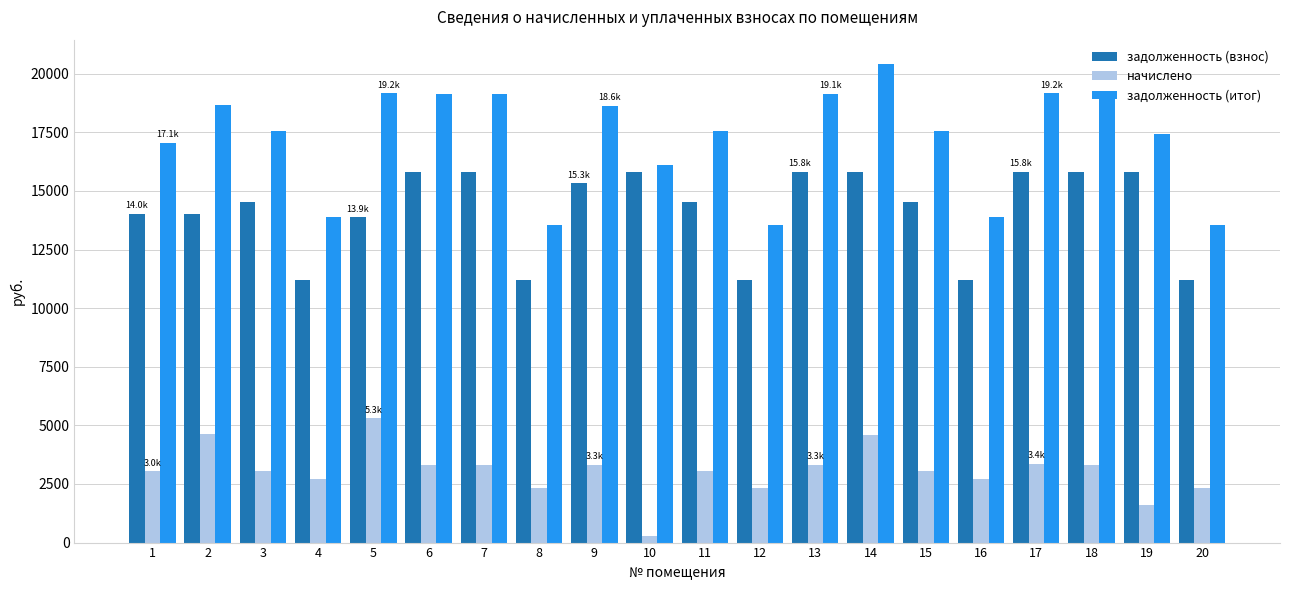

Read the задолженность (итог) value at 10.

16108.1